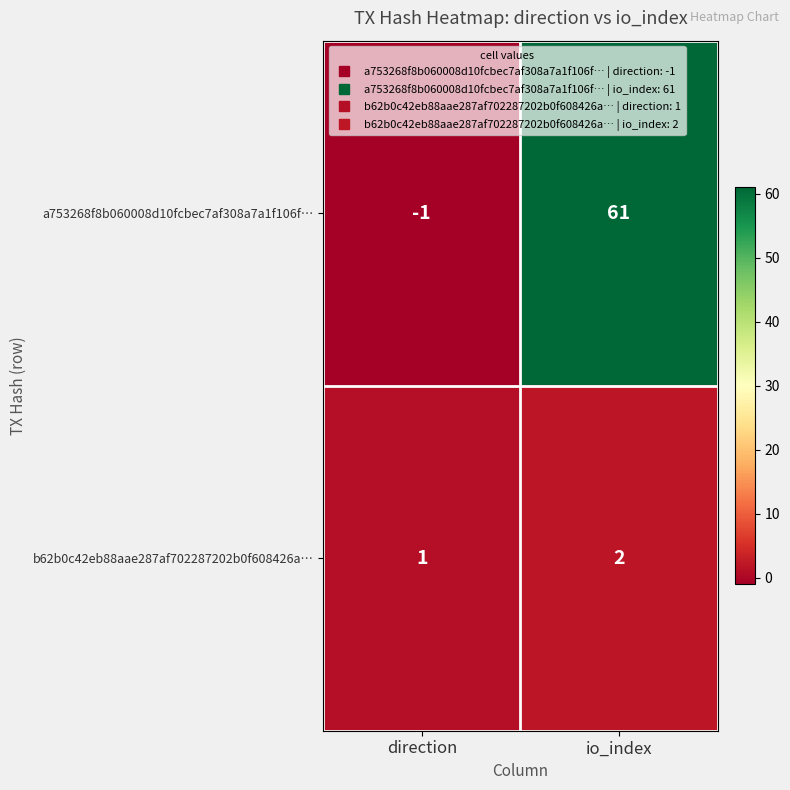

Which series changed the most between direction and io_index?

a753268f8b060008d10fcbec7af308a7a1f106f…